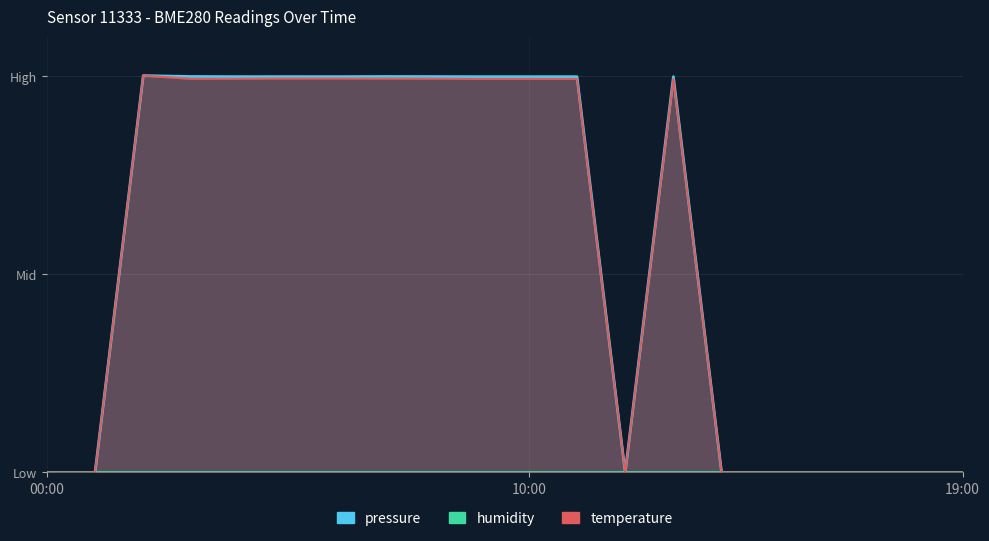

What is the sum of the pressure values at 09:00 and 14:00?

1.0